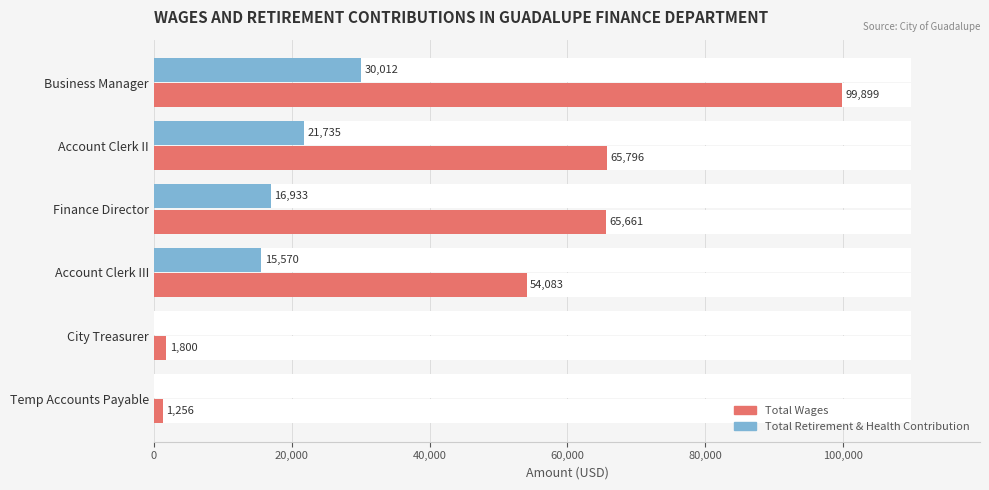

What is the value of the Total Retirement & Health Contribution bar at the 1st from the left?

30012